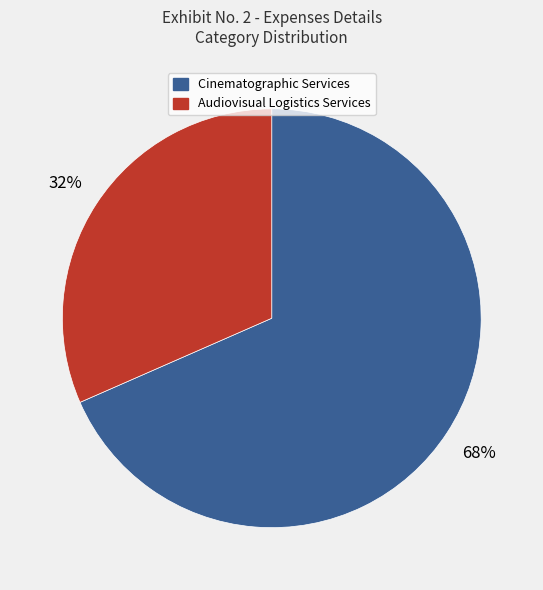

Between Cinematographic Services and Audiovisual Logistics Services, which is larger?

Cinematographic Services